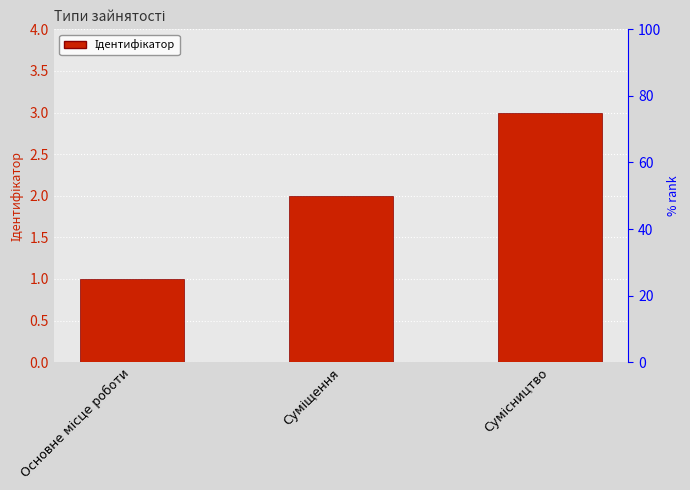

Count the number of values greater than 2.

1